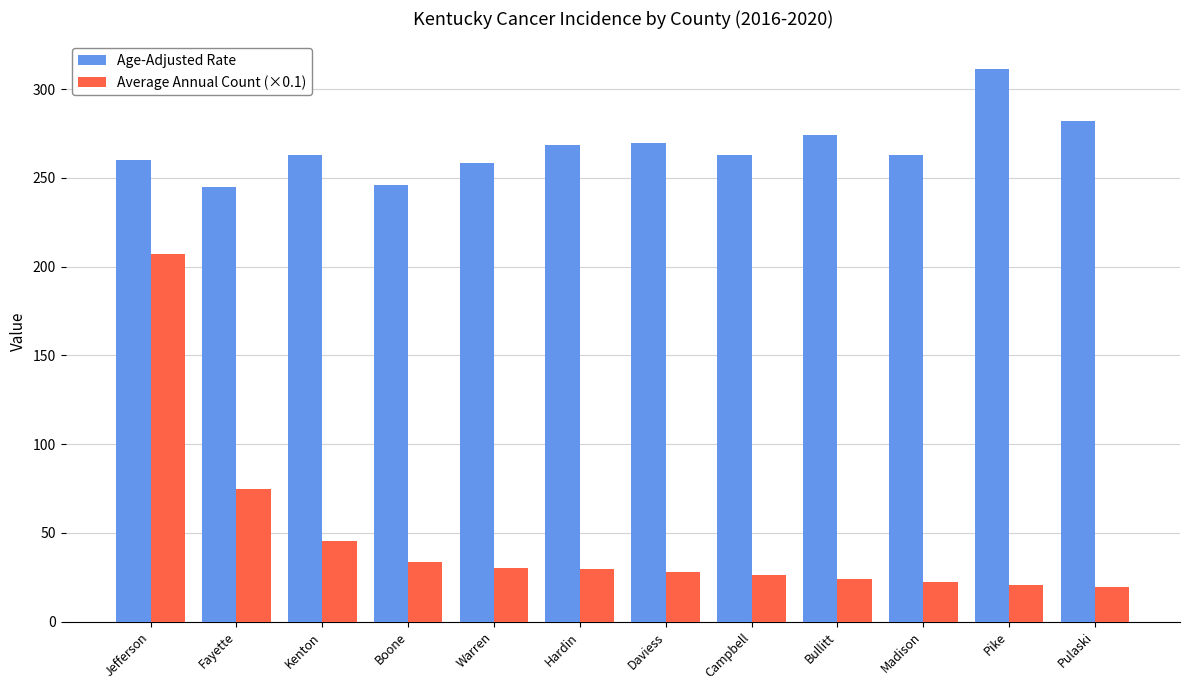

What is the lowest value of the Average Annual Count (×0.1) series?

19.6